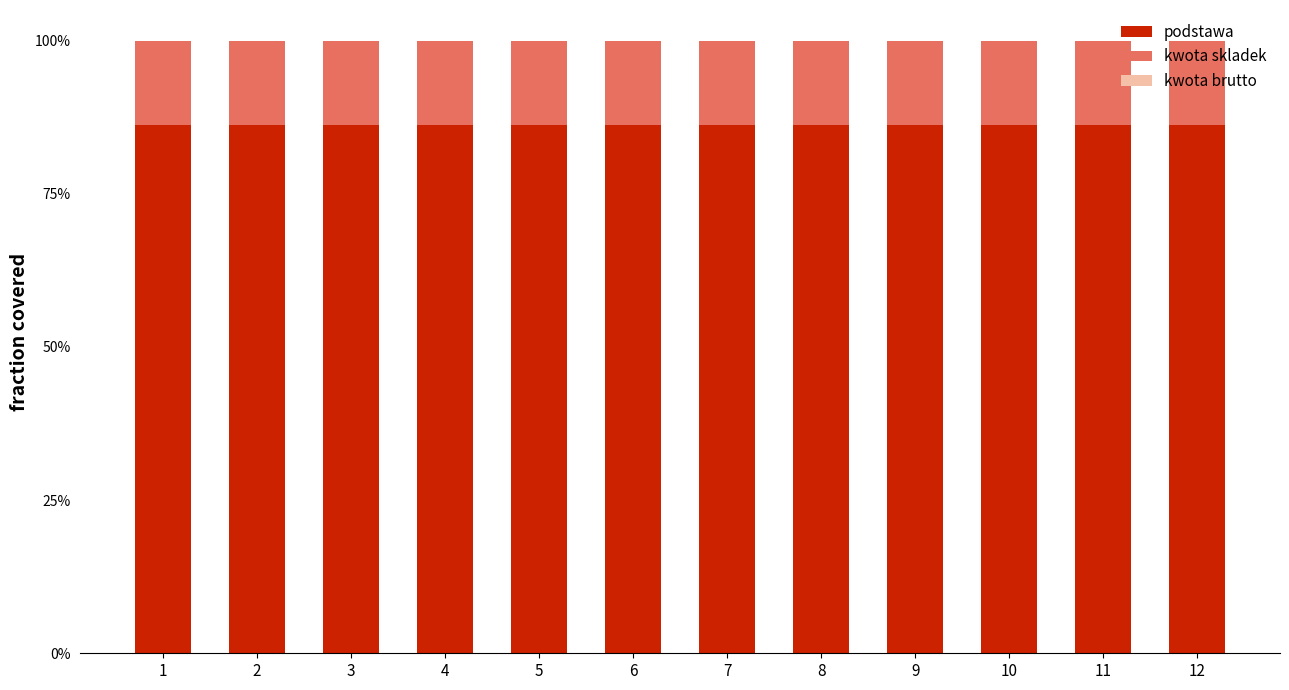

What is the sum of all podstawa values?

10.4